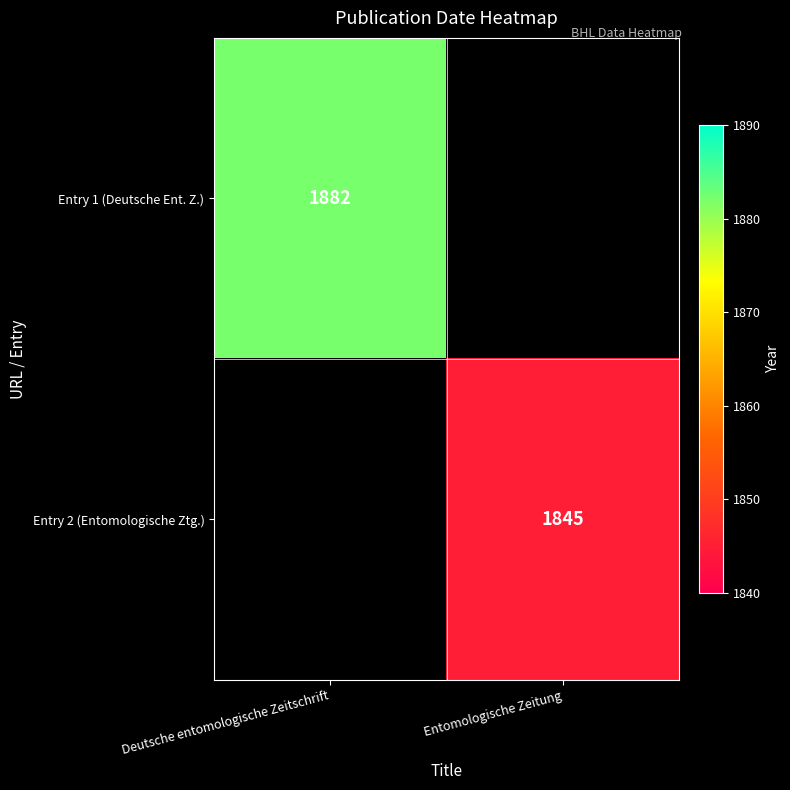

The value of Entry 2 (Entomologische Ztg.) at Entomologische Zeitung is 1230. True or false?

False